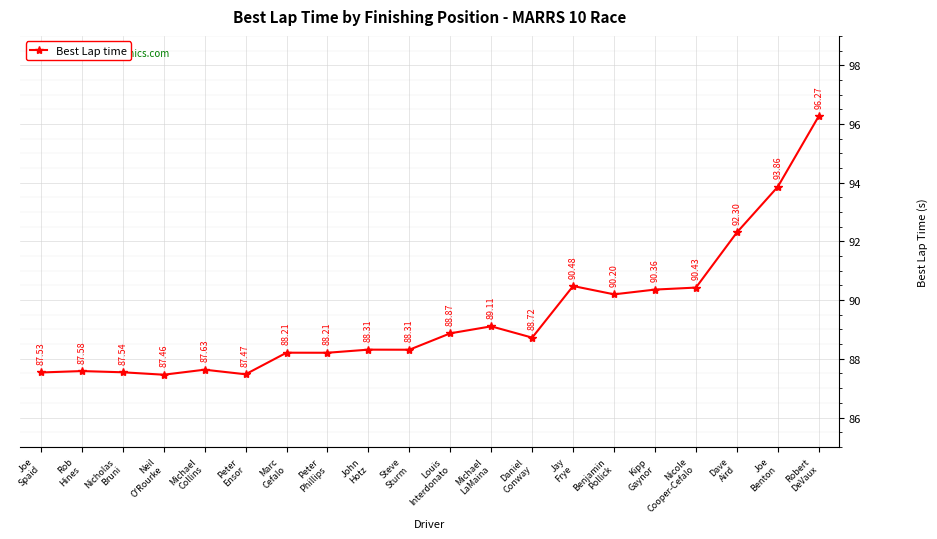

What is the sum of all values?

1788.8